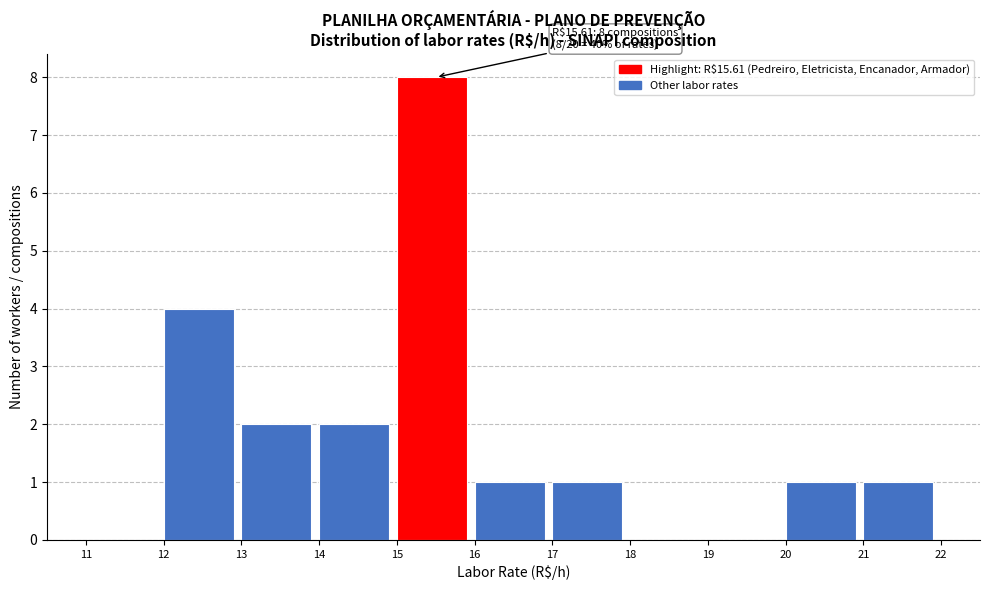

Which range on the x-axis has the tallest bar?

15 to 16